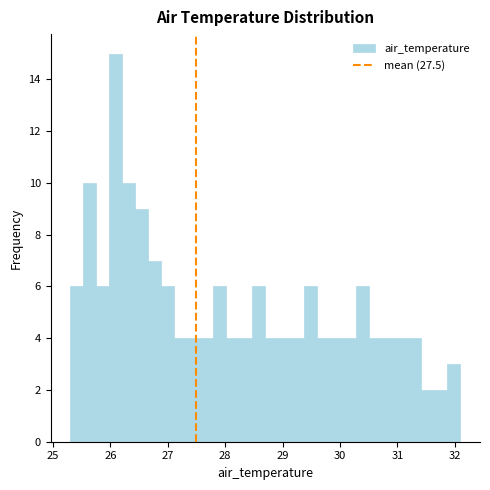

Around what value on the x-axis is the tallest bar? Give the approximate position of its centre, as read against the axis.

26.1